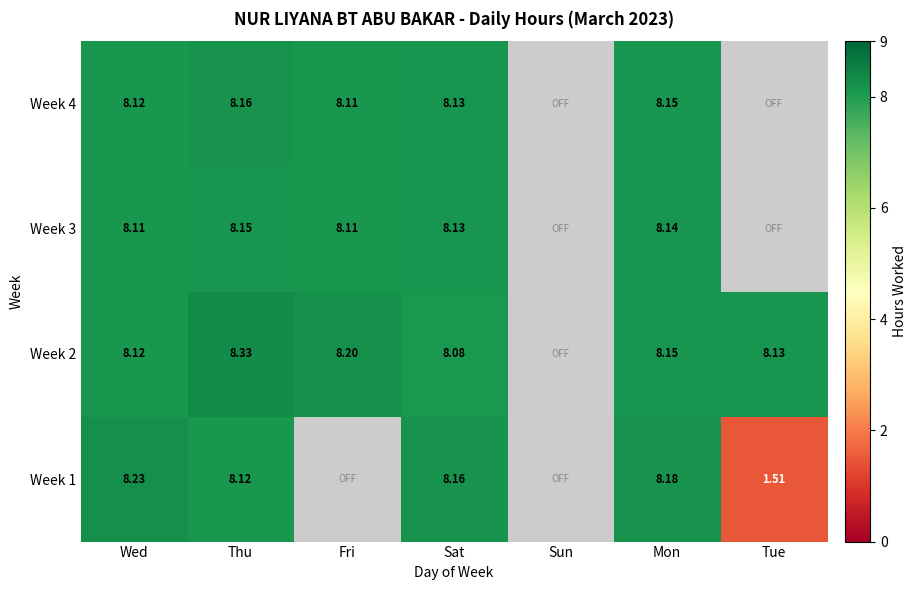

What is the total value across all series at Mon?

32.6